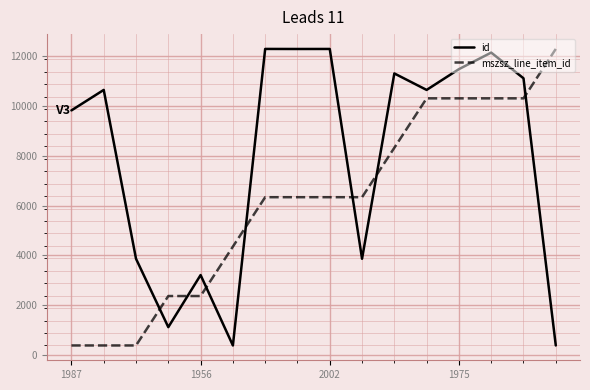

What is the lowest value of the id series?

381